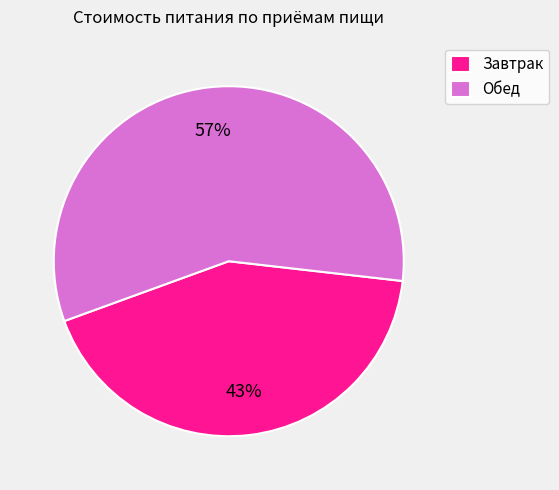

Is it true that Обед is 44% of the pie?

False